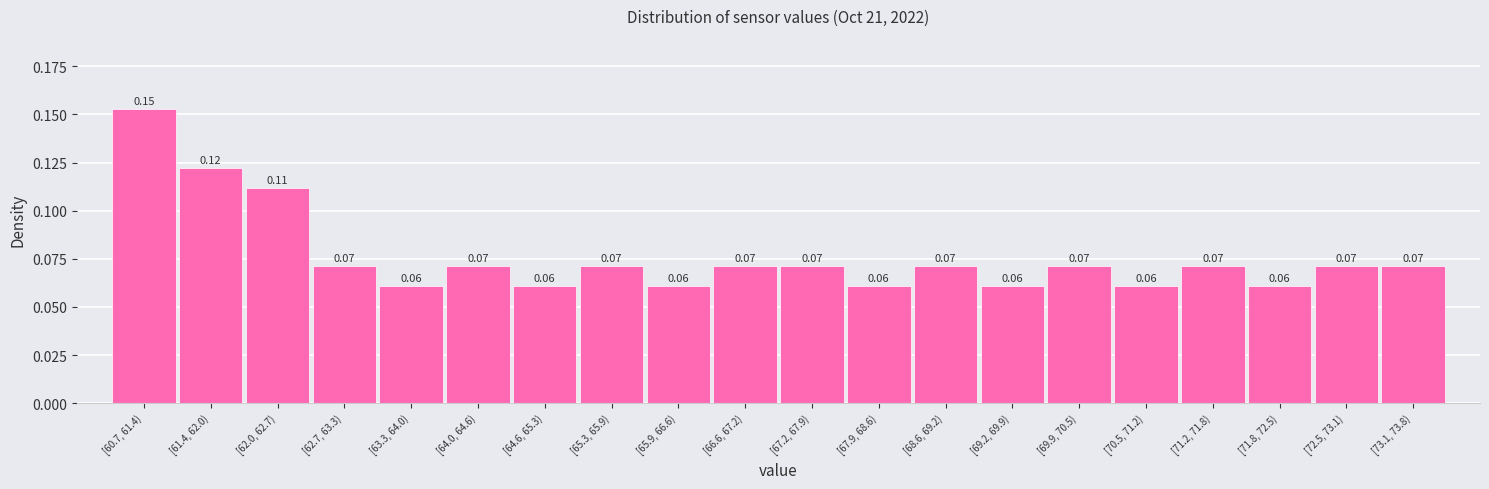

What is the sum of all values?

1.5